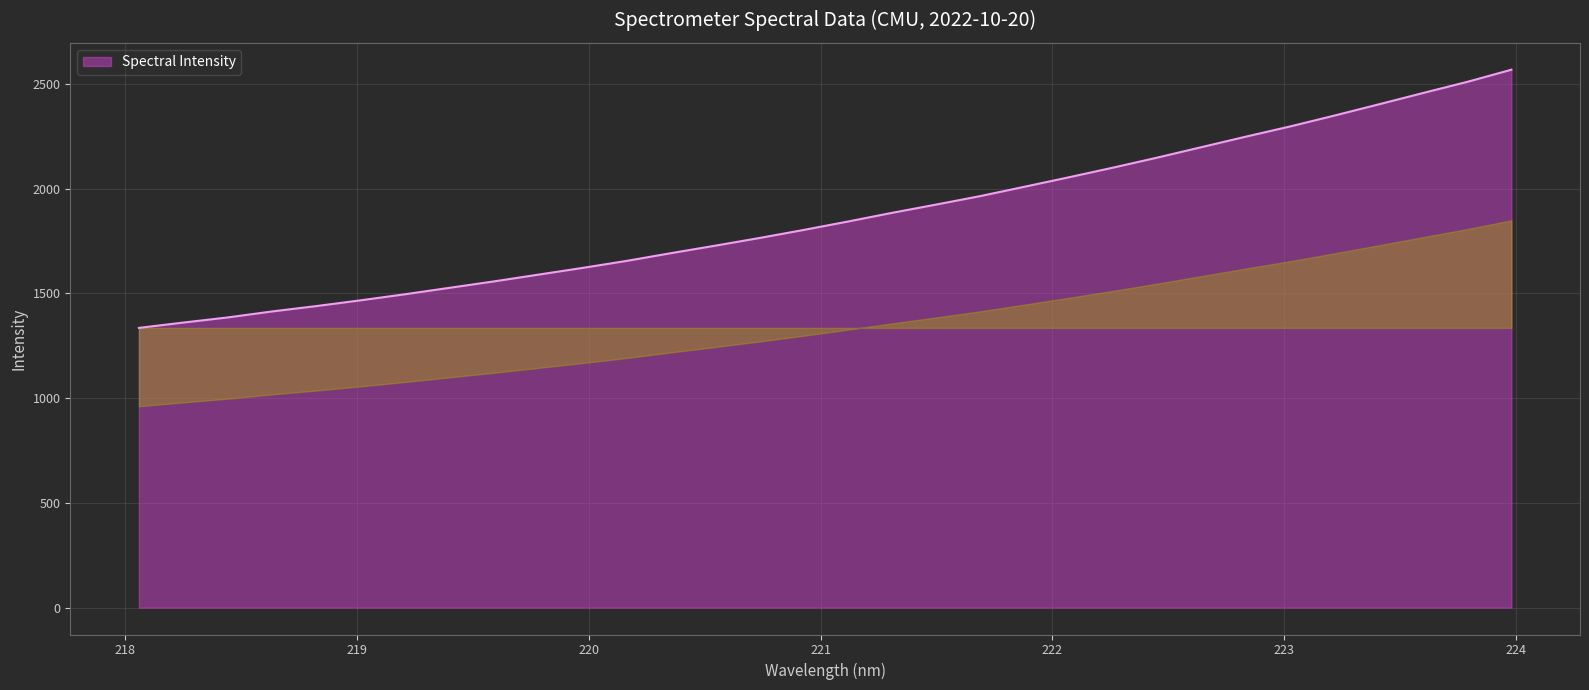

What is the difference between the maximum and minimum values?

1232.2